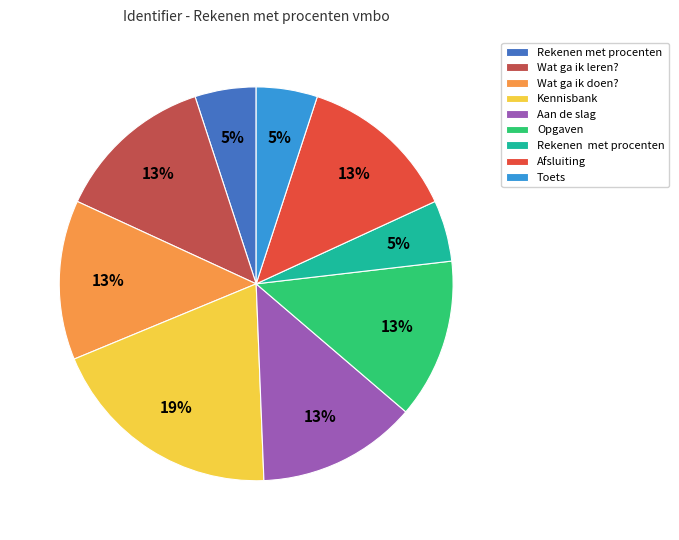

Is there a majority slice in this chart?

No